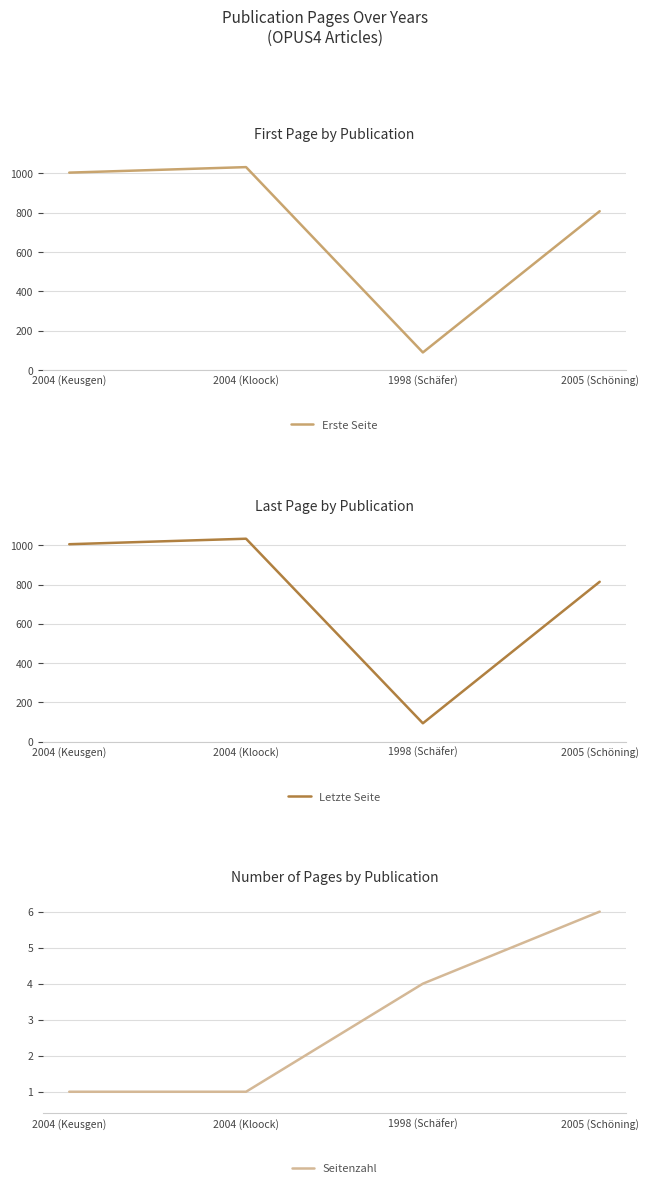

What is the minimum value shown in the chart?

1